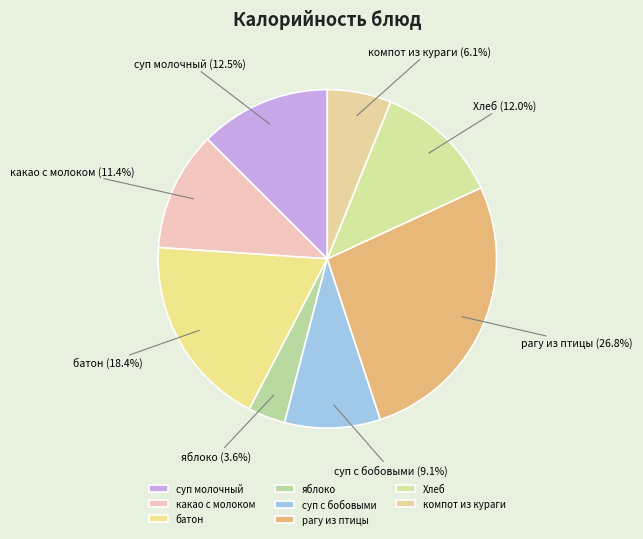

What portion of the pie excludes суп с бобовыми?

90.9%